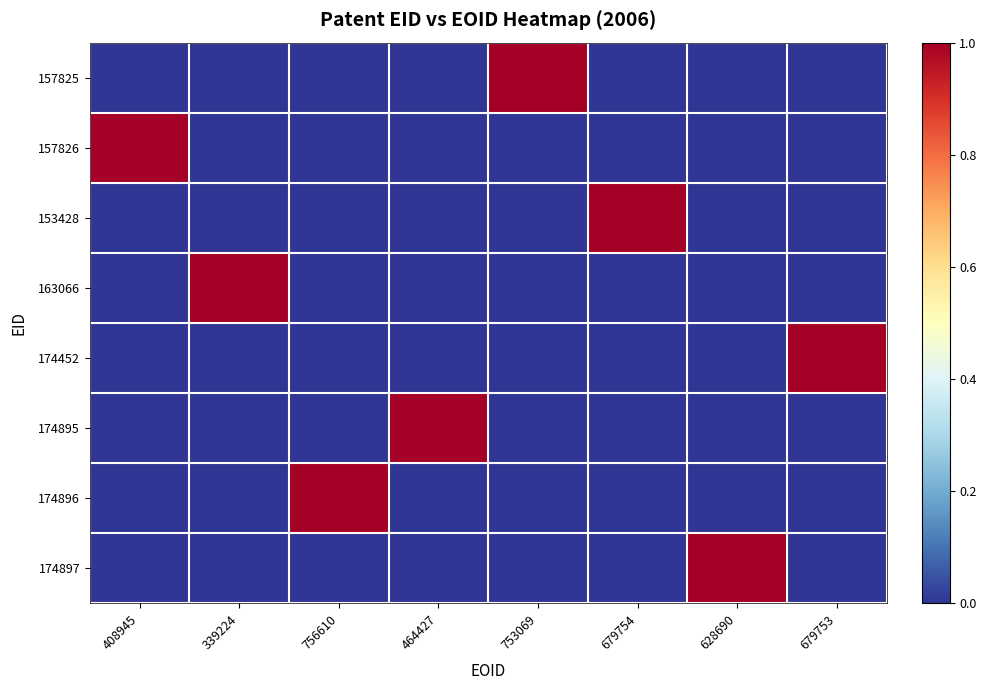

Between 756610 and 753069, which series saw the biggest shift?

157825